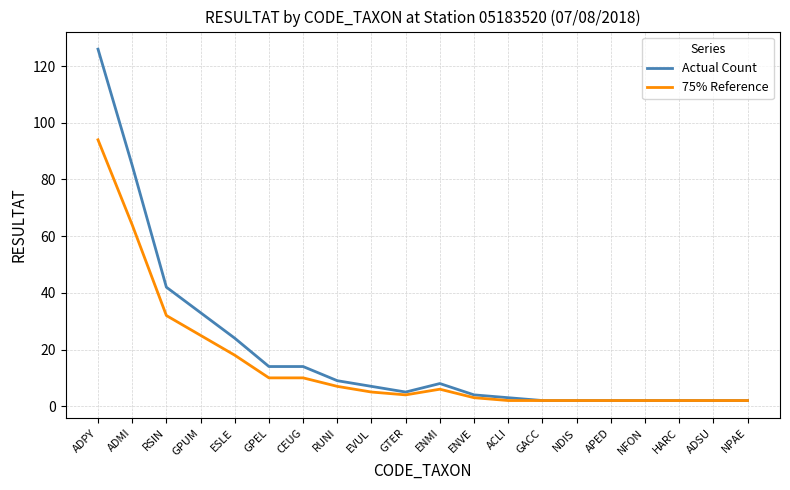

What is the total value across all series at ADPY?

220